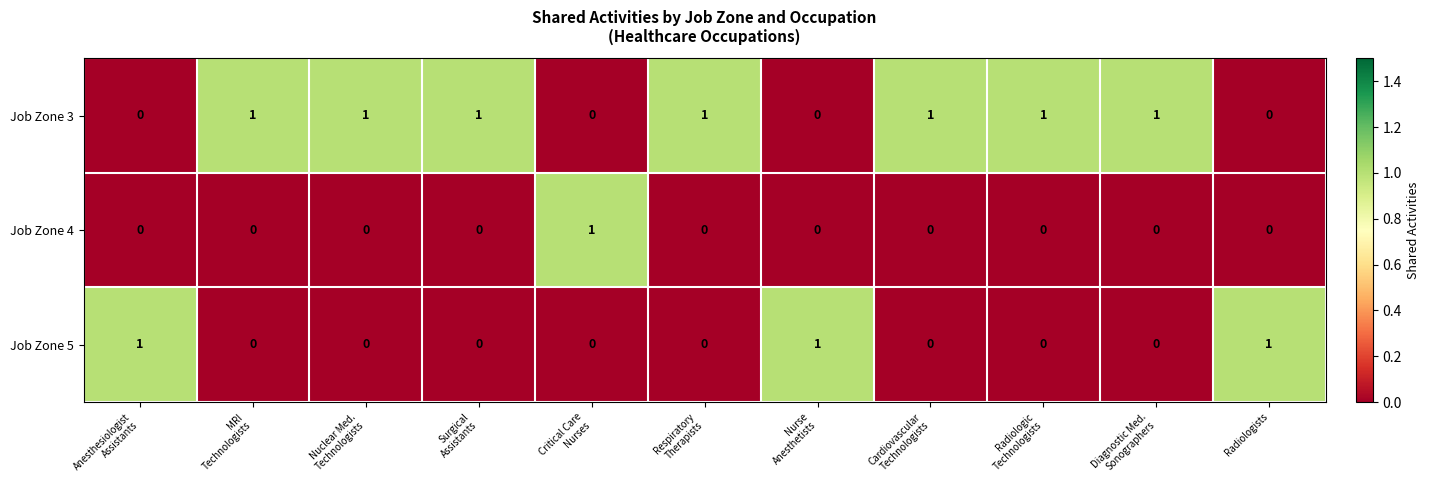

Rank the series by their average value, from lowest to highest.

Job Zone 4, Job Zone 5, Job Zone 3